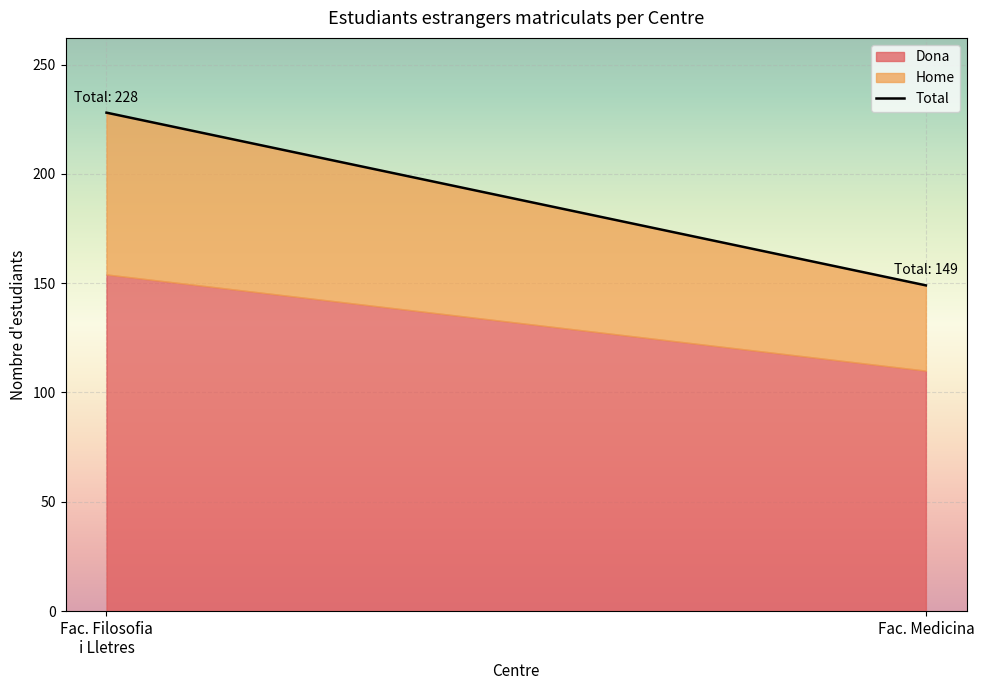

True or false: Dona and Total cross at least once.

False